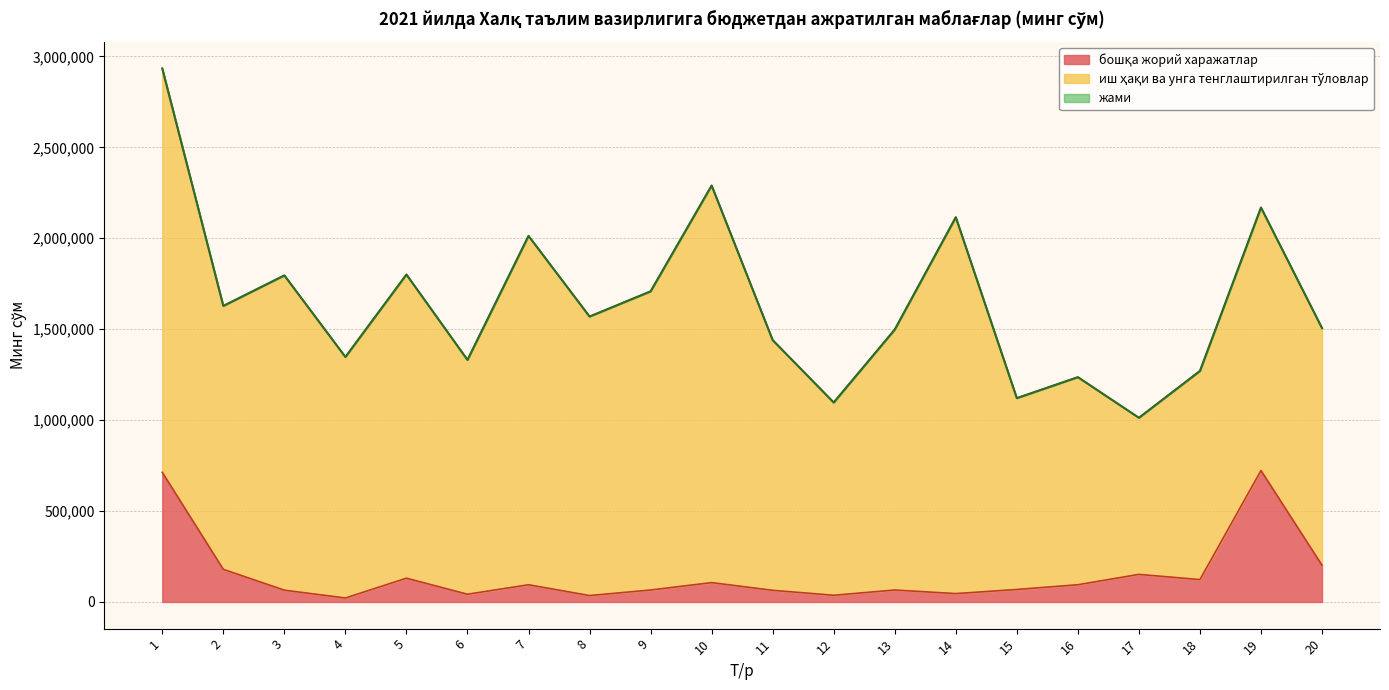

Which category has the lowest value across all series?

4